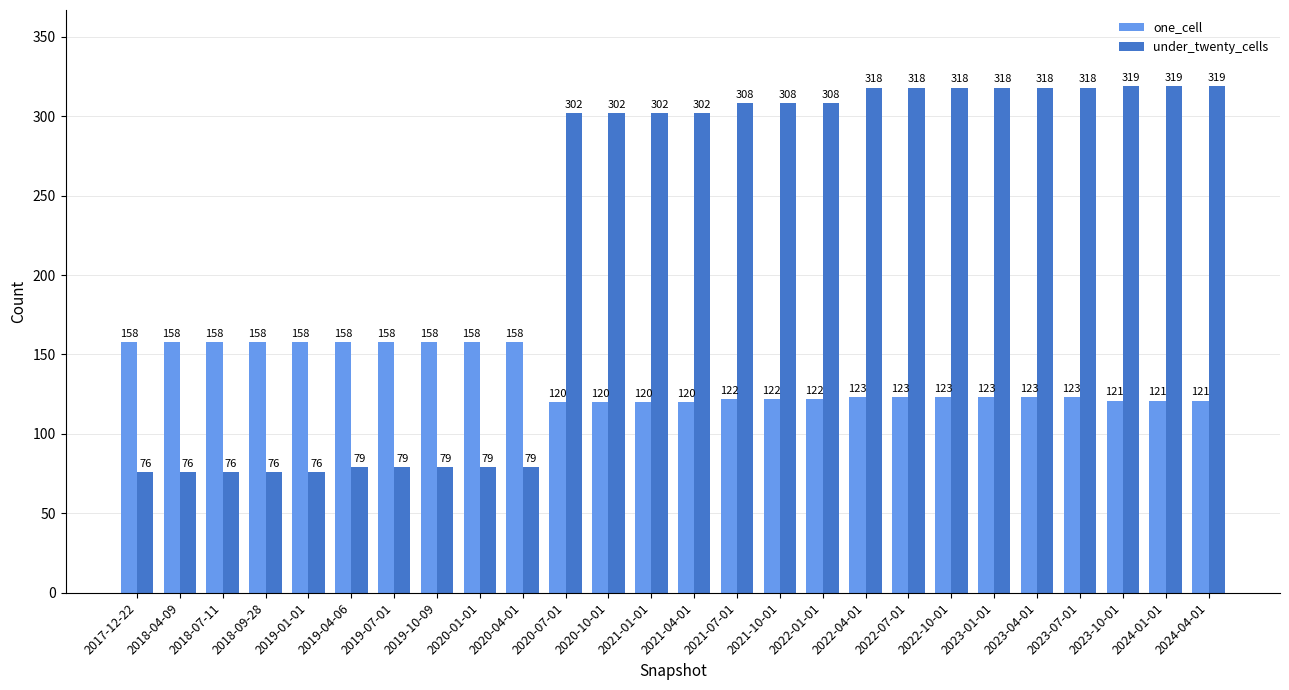

What is the average value of the under_twenty_cells series?

222